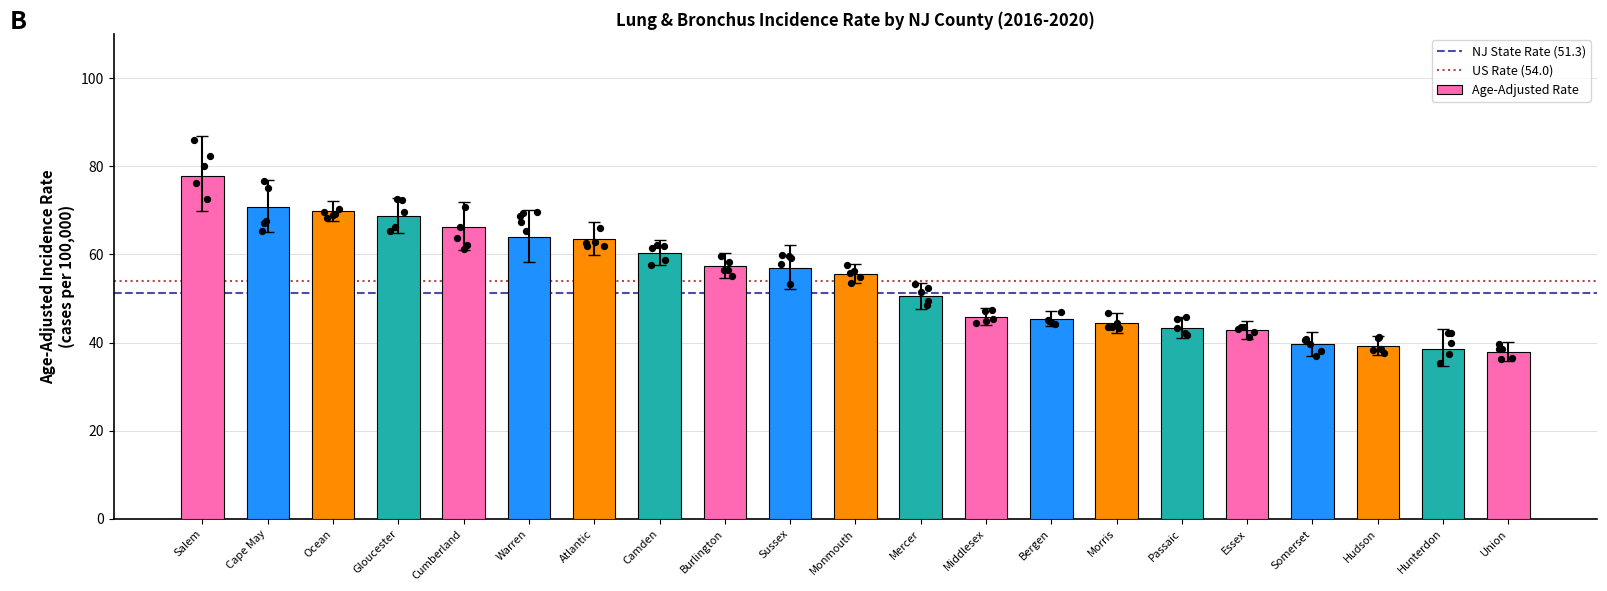

Which series contains the highest Y value?

Upper CI